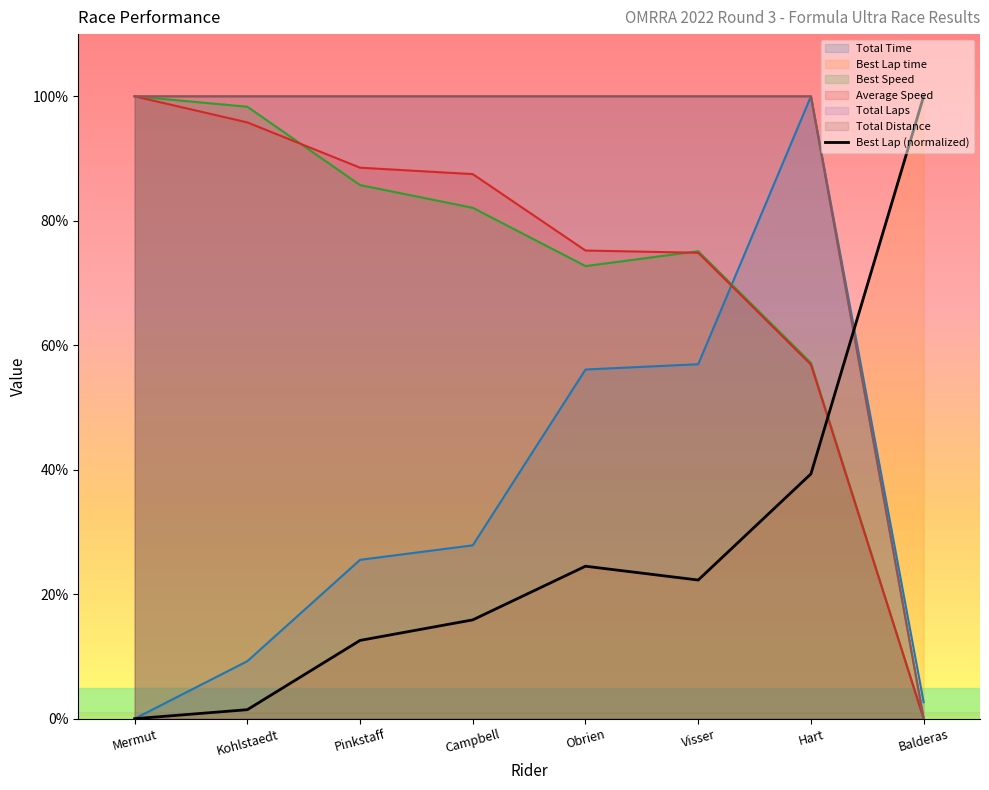

How many intersections are there between Best Speed and Average Speed?

2